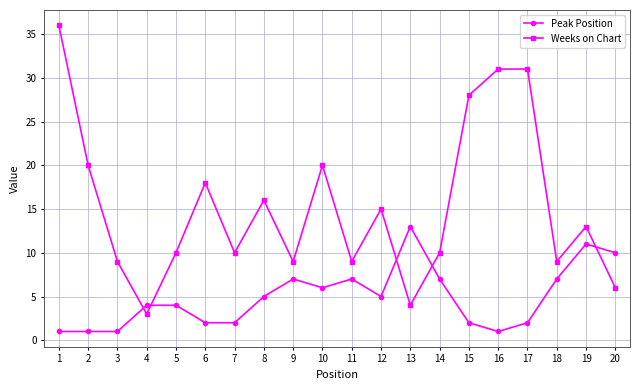

True or false: Peak Position and Weeks on Chart intersect in this chart.

True